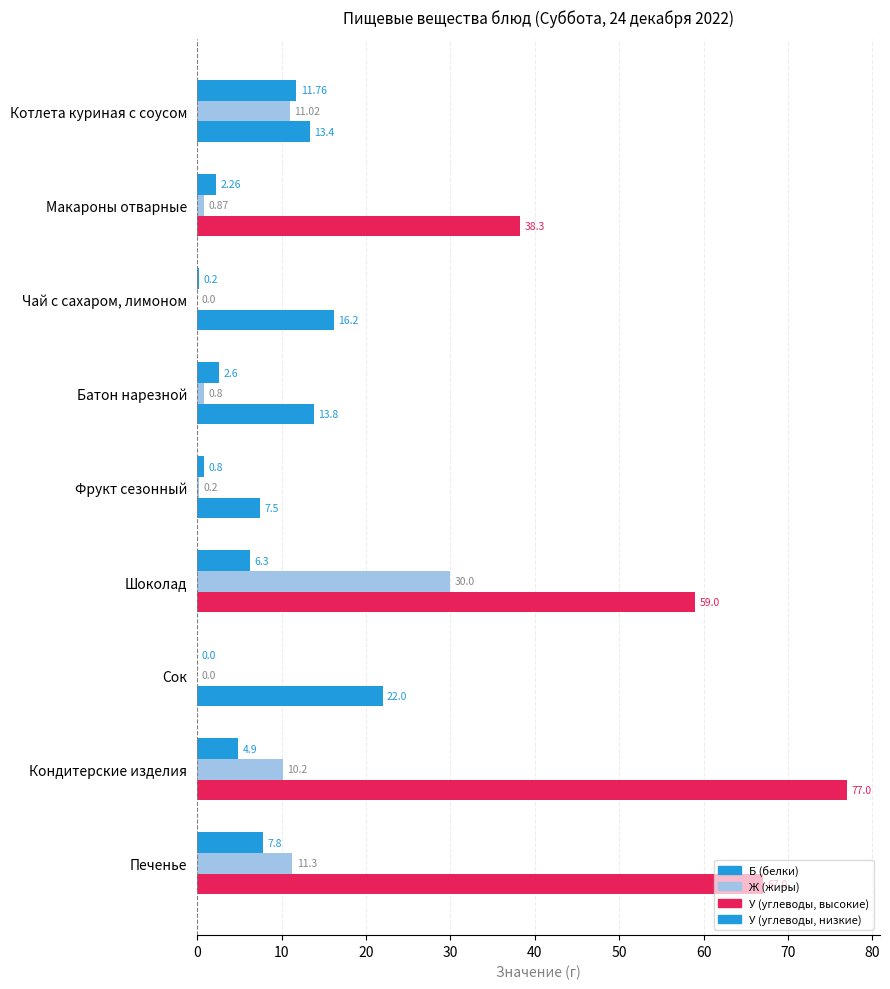

How many series are shown in this chart?

3